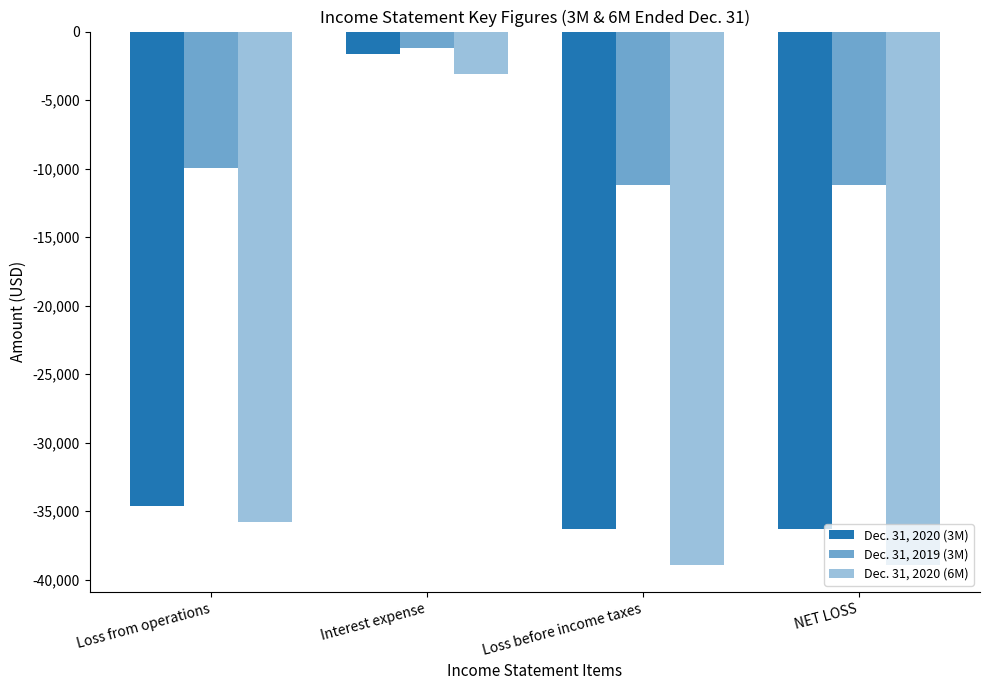

Reading left to right, what are all the values shown in this chart?

Dec. 31, 2020 (3M): Loss from operations=-34639	Interest expense=-1629	Loss before income taxes=-36268	NET LOSS=-36268
Dec. 31, 2019 (3M): Loss from operations=-9986	Interest expense=-1176	Loss before income taxes=-11162	NET LOSS=-11162
Dec. 31, 2020 (6M): Loss from operations=-35821	Interest expense=-3118	Loss before income taxes=-38939	NET LOSS=-38939